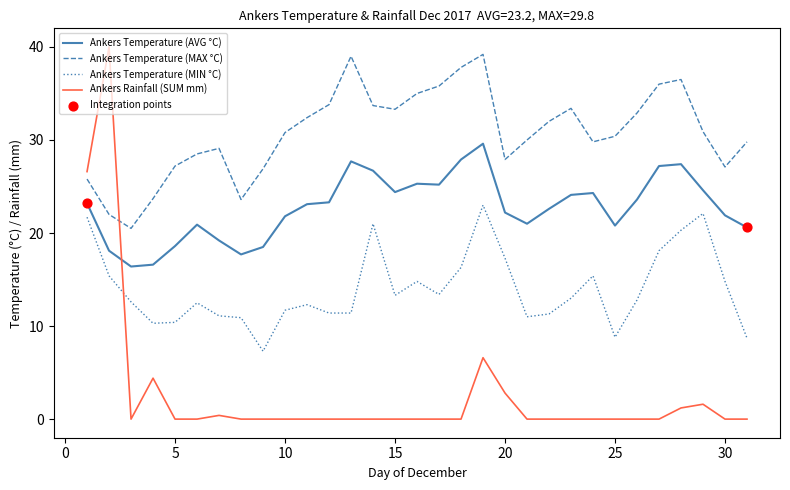

Which series has the largest total across all categories?

Ankers Temperature (MAX °C)